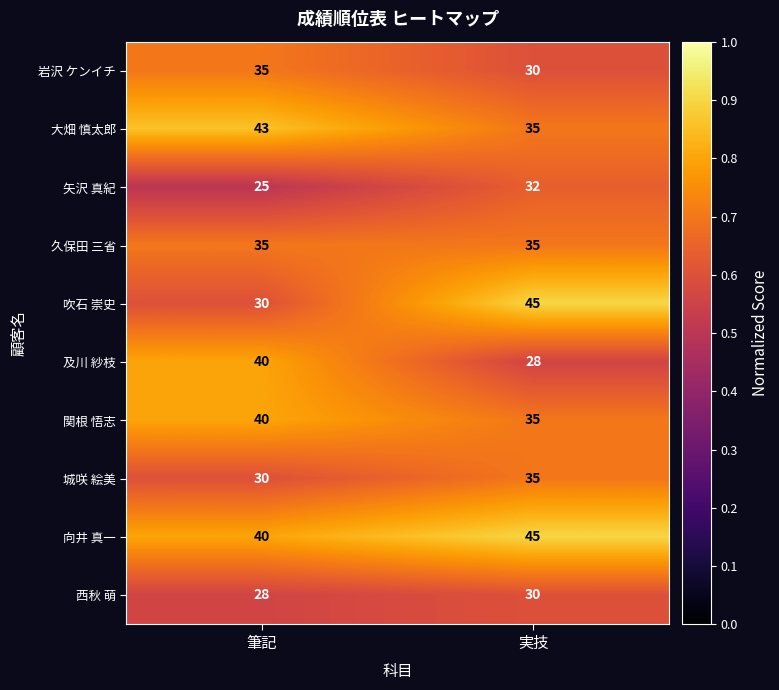

Rank the categories by 矢沢 真紀 value from highest to lowest.

実技, 筆記